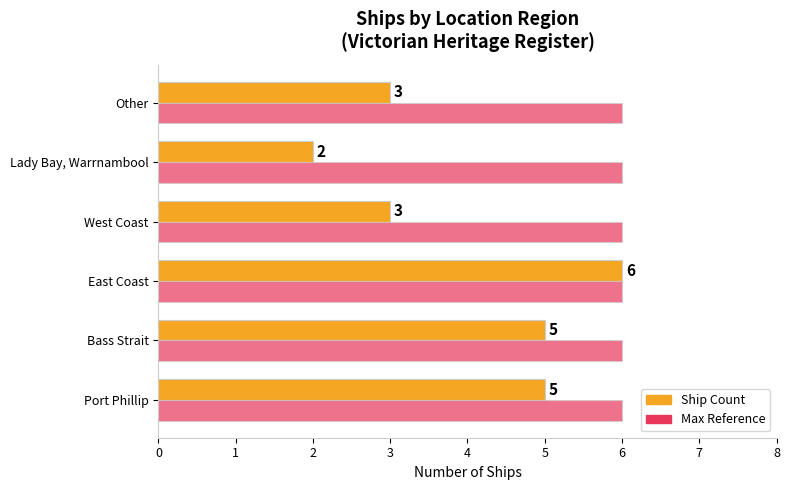

What is the maximum value shown in the chart?

6